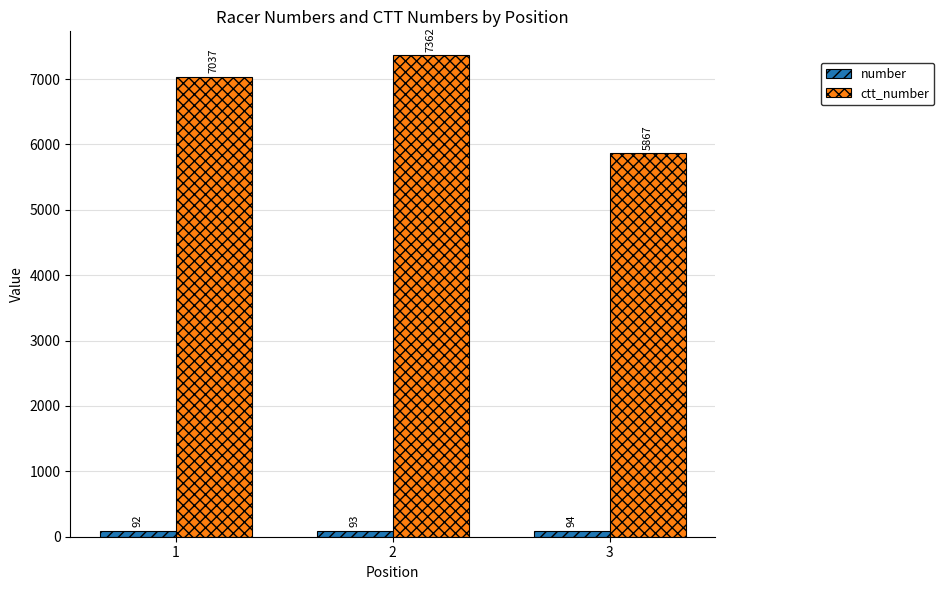

Which series changed the most between 1 and 3?

ctt_number